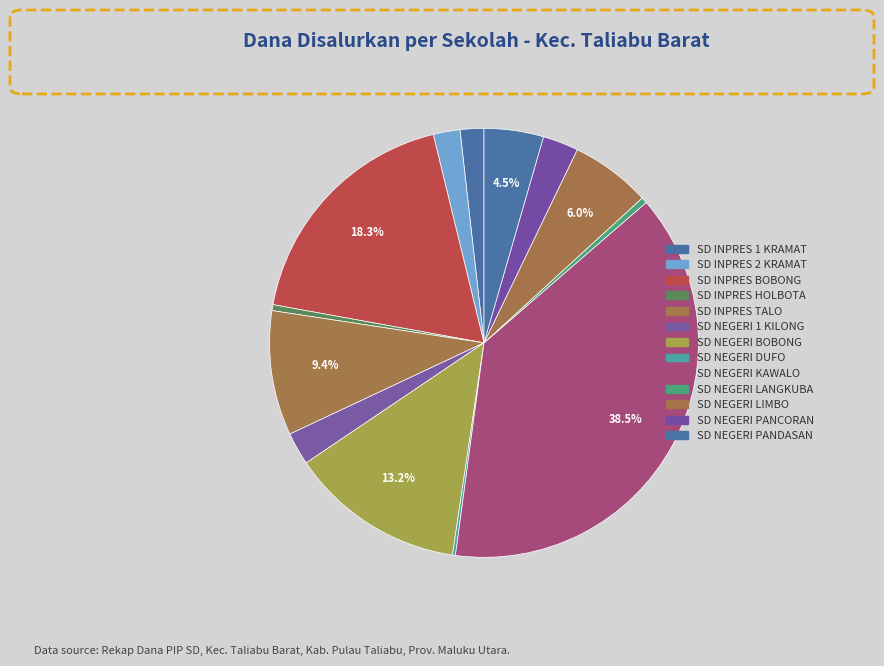

Combined, what portion of the pie is SD INPRES BOBONG and SD NEGERI DUFO?

18.6%